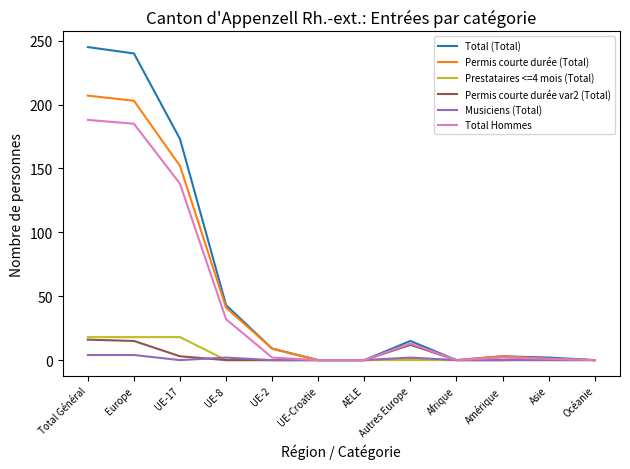

What is the spread (max minus min) of values at Europe?

236